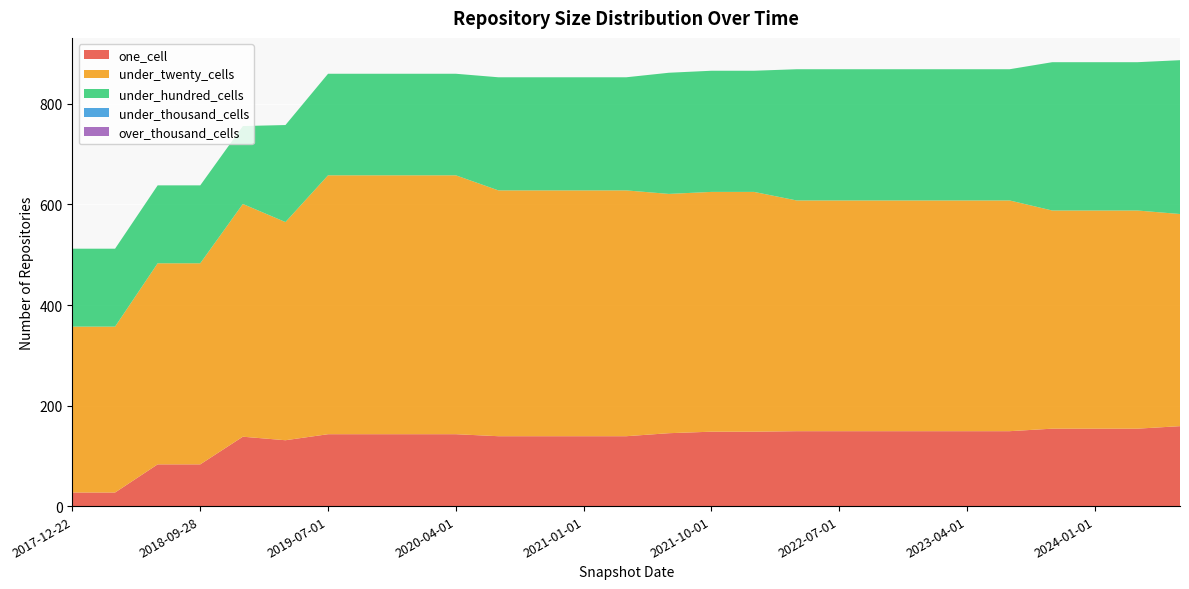

Reading left to right, transcribe all the data shown in this chart.

one_cell: 2017-12-22=27	2018-04-09=27	2018-07-11=83	2018-09-28=83	2019-01-01=138	2019-04-06=131	2019-07-01=143	2019-10-09=143	2020-01-01=143	2020-04-01=143	2020-07-01=139	2020-10-01=139	2021-01-01=139	2021-04-01=139	2021-07-01=145	2021-10-01=148	2022-01-01=148	2022-04-01=149	2022-07-01=149	2022-10-01=149	2023-01-01=149	2023-04-01=149	2023-07-01=149	2023-10-01=154	2024-01-01=154	2024-04-01=154	2024-07-01=159
under_twenty_cells: 2017-12-22=330	2018-04-09=330	2018-07-11=400	2018-09-28=400	2019-01-01=463	2019-04-06=434	2019-07-01=515	2019-10-09=515	2020-01-01=515	2020-04-01=515	2020-07-01=489	2020-10-01=489	2021-01-01=489	2021-04-01=489	2021-07-01=476	2021-10-01=477	2022-01-01=477	2022-04-01=459	2022-07-01=459	2022-10-01=459	2023-01-01=459	2023-04-01=459	2023-07-01=459	2023-10-01=434	2024-01-01=434	2024-04-01=434	2024-07-01=422
under_hundred_cells: 2017-12-22=155	2018-04-09=155	2018-07-11=155	2018-09-28=155	2019-01-01=155	2019-04-06=193	2019-07-01=202	2019-10-09=202	2020-01-01=202	2020-04-01=202	2020-07-01=225	2020-10-01=225	2021-01-01=225	2021-04-01=225	2021-07-01=241	2021-10-01=241	2022-01-01=241	2022-04-01=261	2022-07-01=261	2022-10-01=261	2023-01-01=261	2023-04-01=261	2023-07-01=261	2023-10-01=295	2024-01-01=295	2024-04-01=295	2024-07-01=306
under_thousand_cells: 2017-12-22=0	2018-04-09=0	2018-07-11=0	2018-09-28=0	2019-01-01=0	2019-04-06=0	2019-07-01=0	2019-10-09=0	2020-01-01=0	2020-04-01=0	2020-07-01=0	2020-10-01=0	2021-01-01=0	2021-04-01=0	2021-07-01=0	2021-10-01=0	2022-01-01=0	2022-04-01=0	2022-07-01=0	2022-10-01=0	2023-01-01=0	2023-04-01=0	2023-07-01=0	2023-10-01=0	2024-01-01=0	2024-04-01=0	2024-07-01=0
over_thousand_cells: 2017-12-22=0	2018-04-09=0	2018-07-11=0	2018-09-28=0	2019-01-01=0	2019-04-06=0	2019-07-01=0	2019-10-09=0	2020-01-01=0	2020-04-01=0	2020-07-01=0	2020-10-01=0	2021-01-01=0	2021-04-01=0	2021-07-01=0	2021-10-01=0	2022-01-01=0	2022-04-01=0	2022-07-01=0	2022-10-01=0	2023-01-01=0	2023-04-01=0	2023-07-01=0	2023-10-01=0	2024-01-01=0	2024-04-01=0	2024-07-01=0